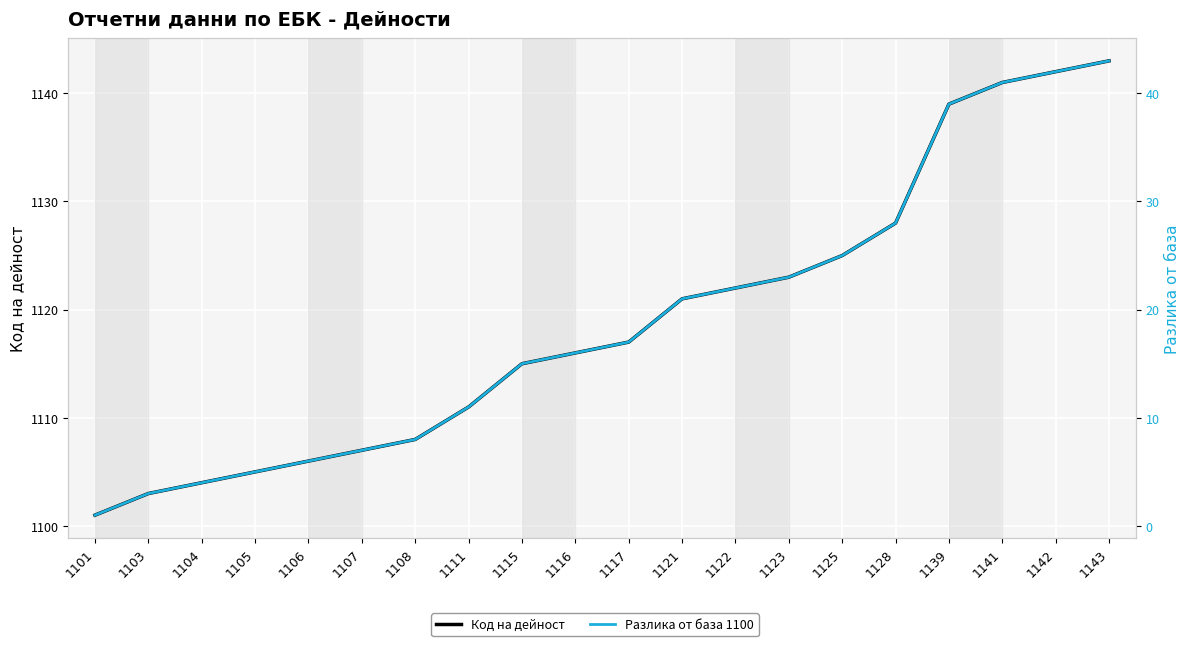

At which category is the sum across all series the highest?

1143